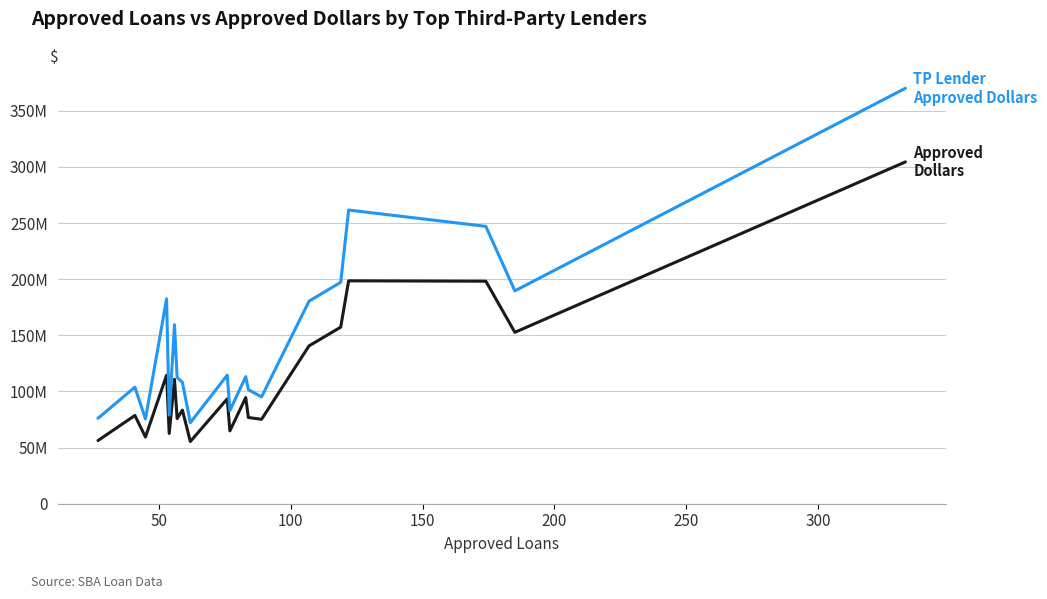

Is this an area chart (filled region under the line)?

No